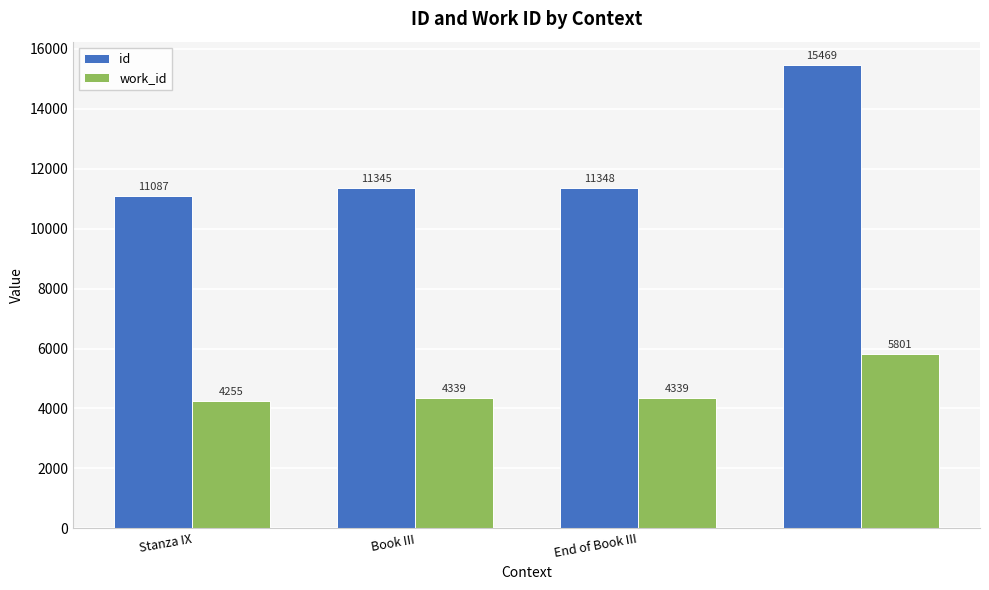

List the series in order of their peak value, lowest first.

work_id, id